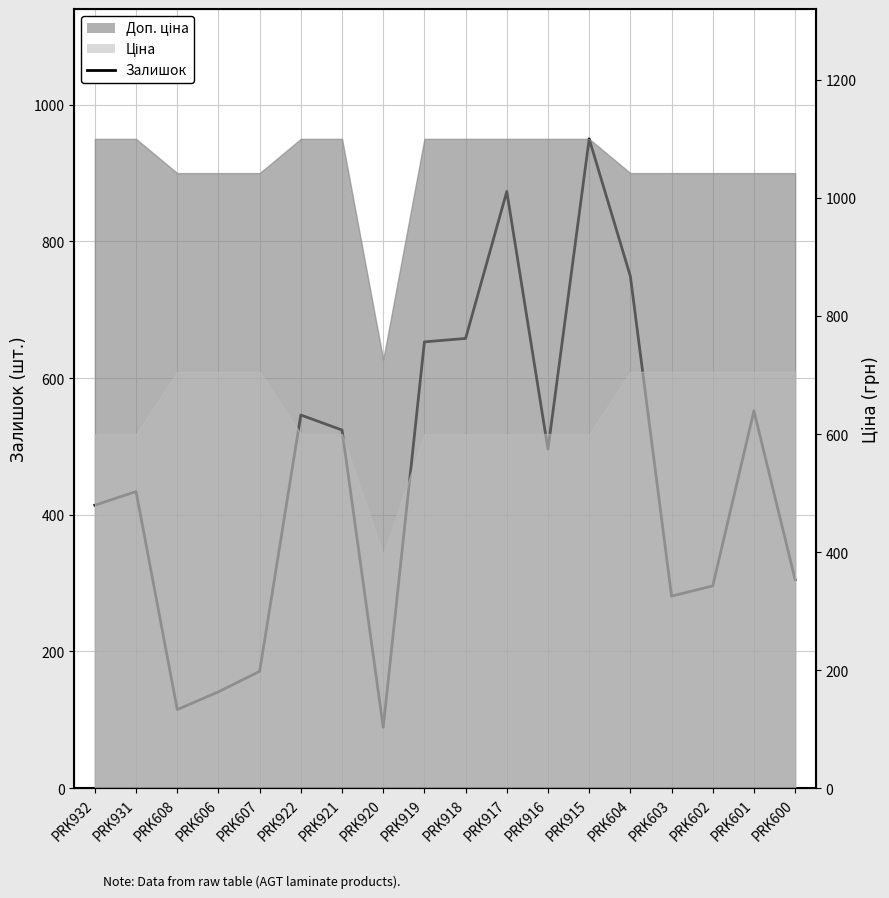

How many data points are less than 496?

9